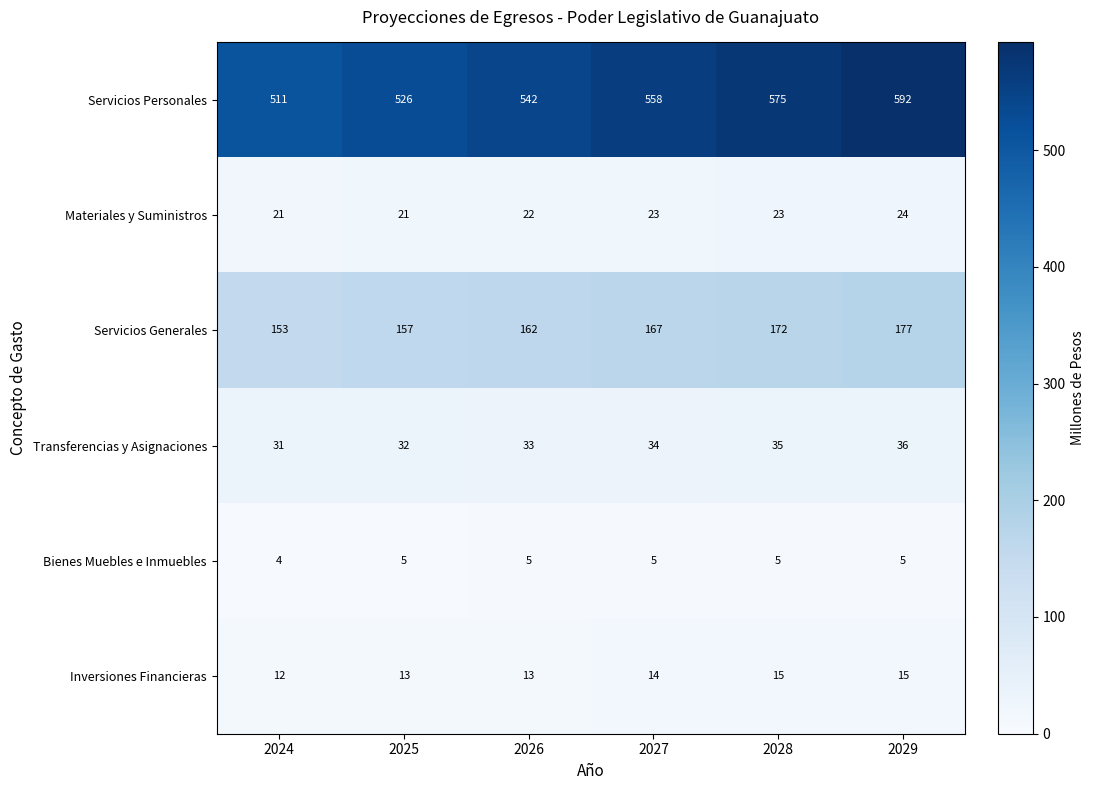

How many distinct data groups are displayed?

6